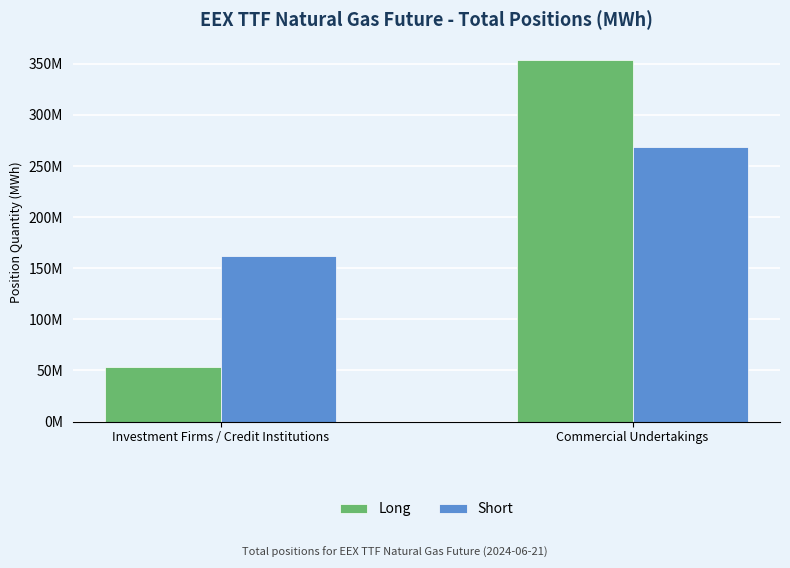

The value of Short at Investment Firms / Credit Institutions is 162011138. True or false?

True